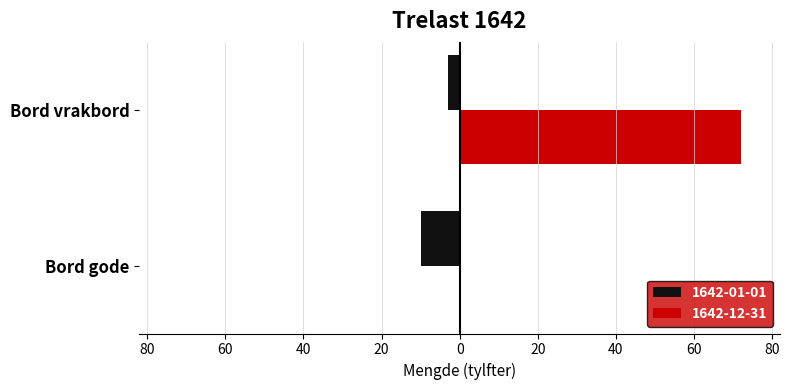

How many values in the 1642-12-31 series are below 72?

1